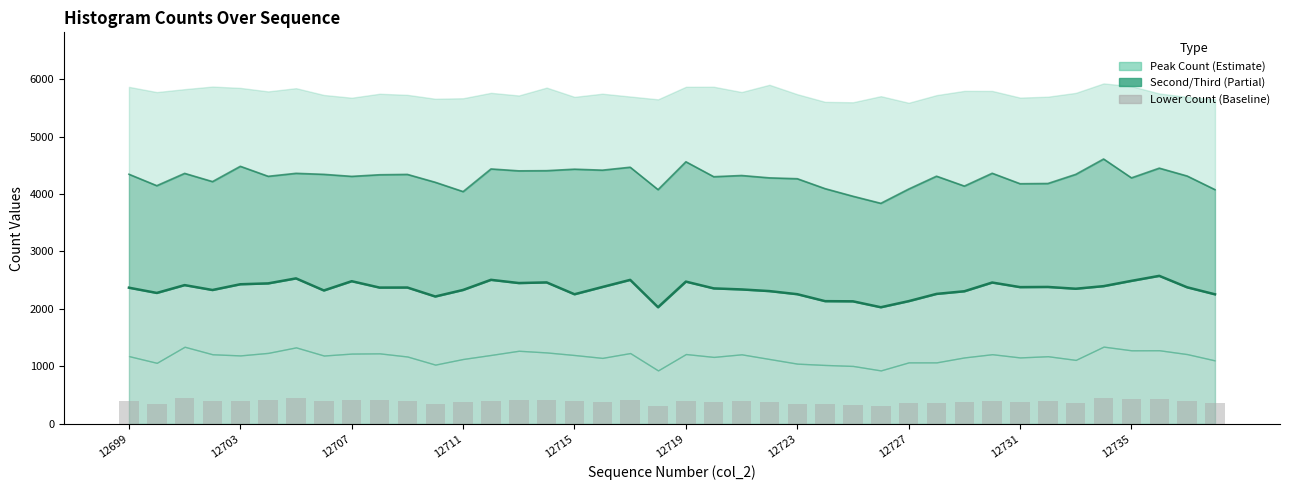

Reading left to right, transcribe all the data shown in this chart.

Median estimate: 2370	2279	2415	2330	2430	2445	2532	2322	2483	2372	2373	2217	2331	2507	2451	2462	2256	2382	2506	2030	2476	2358	2340	2311	2257	2136	2133	2030	2136	2262	2308	2460	2380	2383	2352	2397	2489	2576	2377	2255
Bar baseline: 393	354	447	404	397	412	444	396	408	409	391	344	376	400	424	414	399	383	411	310	405	388	403	376	349	342	336	310	357	357	385	404	385	392	371	448	427	427	405	368